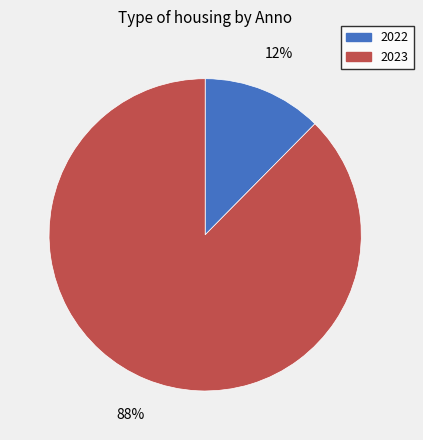

To the nearest percent, what percentage of the pie is 2022?

12%